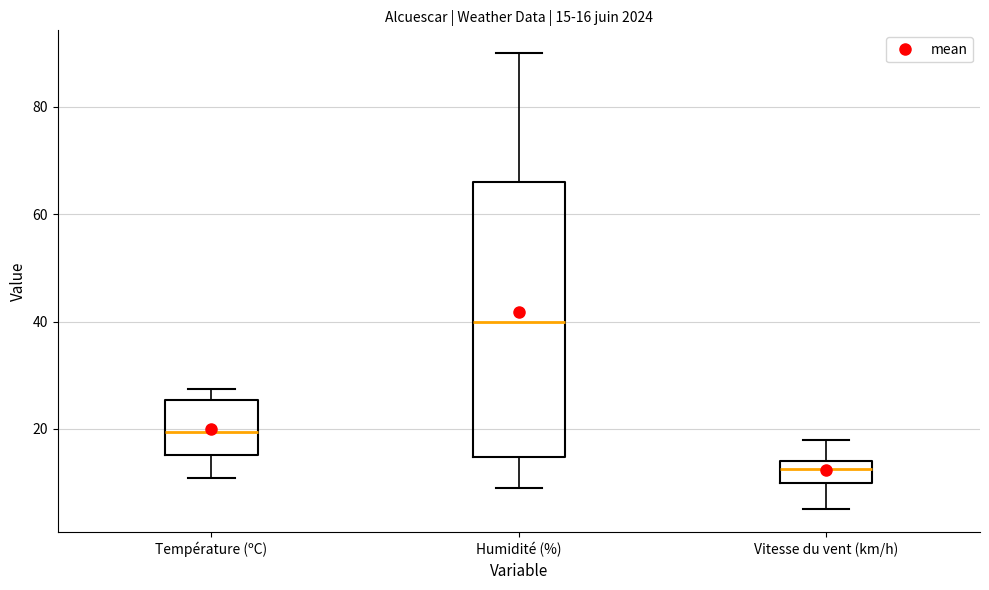

Comparing the boxes themselves (not the whiskers), which one is the tallest?

Humidité (%)